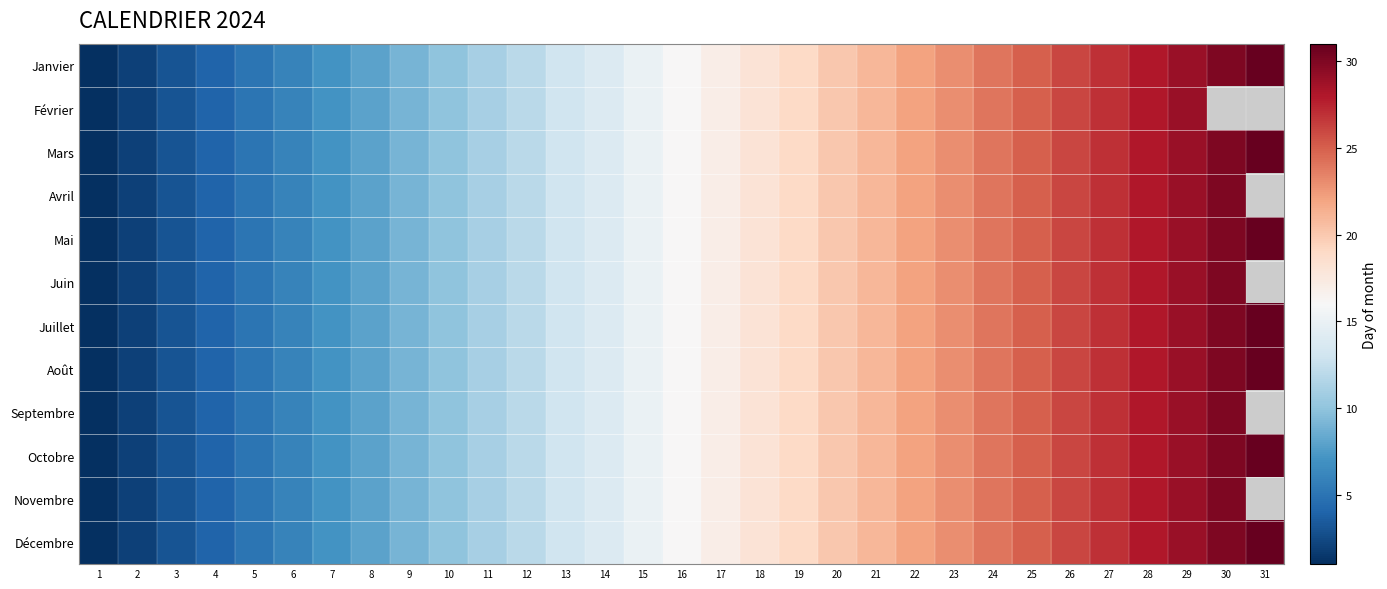

Count the number of data series in this chart.

12